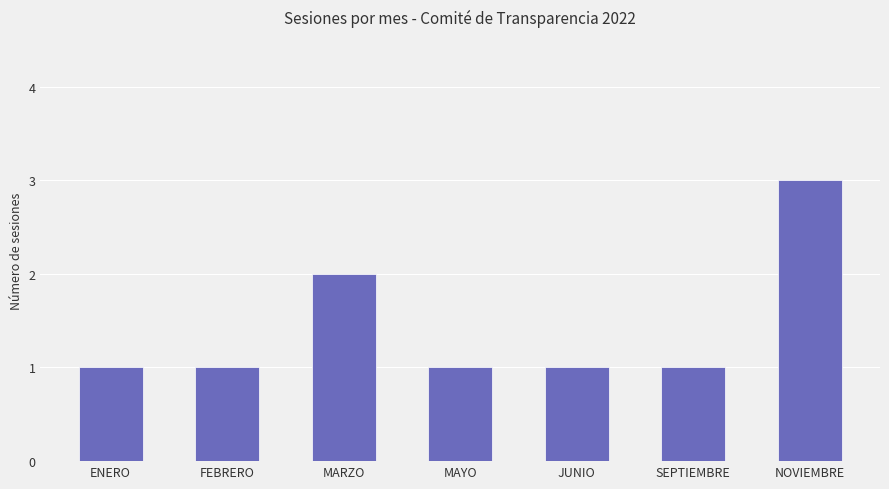

The chart shows a value of 1 at ENERO. True or false?

True